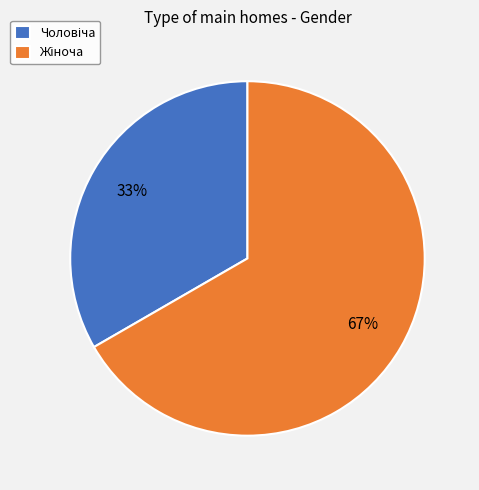

Is there a majority slice in this chart?

Yes